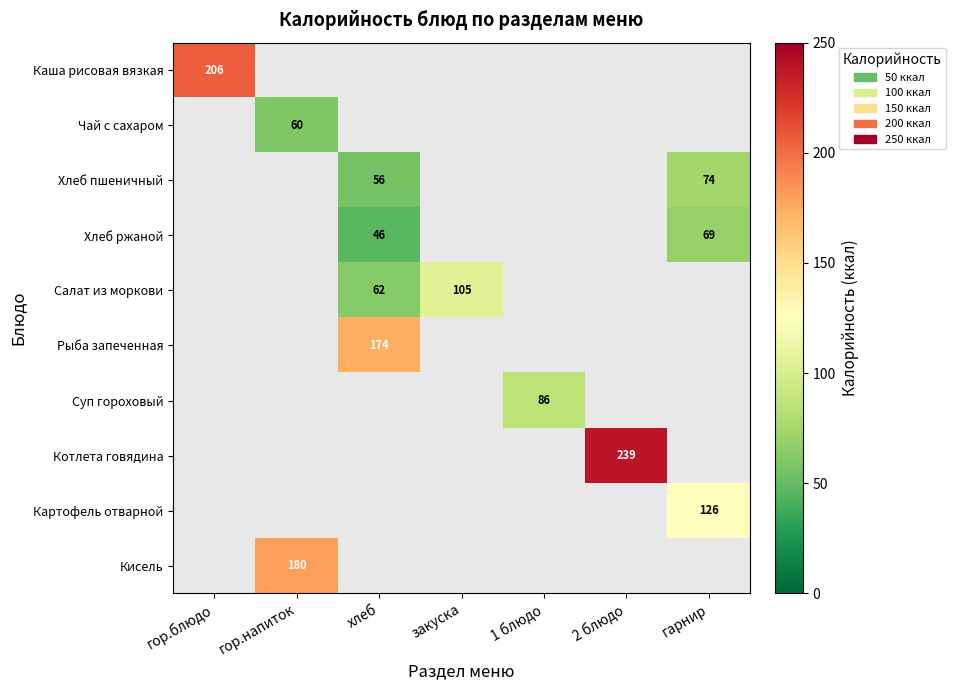

What is the smallest value displayed?

46.0